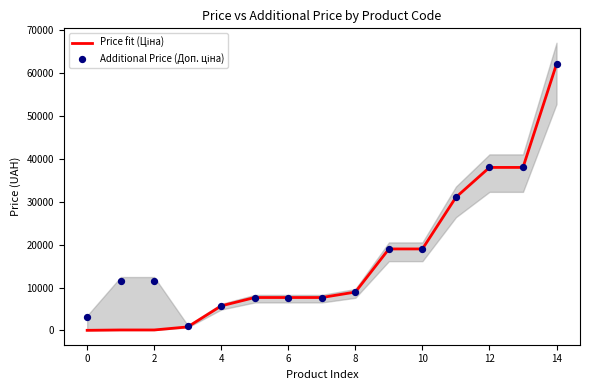

Which series contains the highest Y value?

Price fit (Ціна)